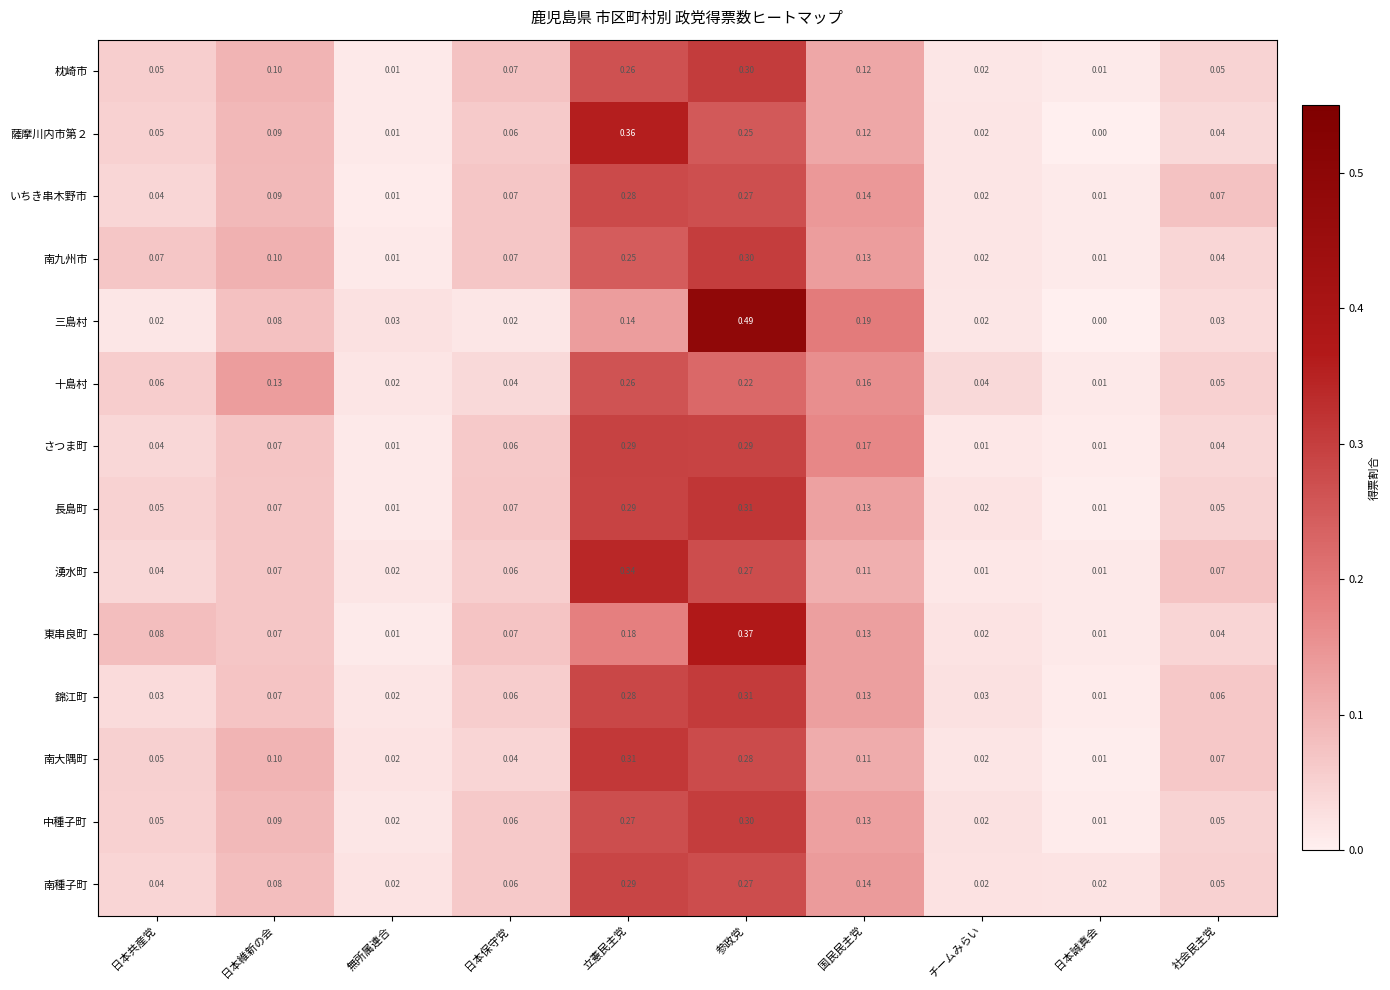

Which series has the largest total across all categories?

三島村